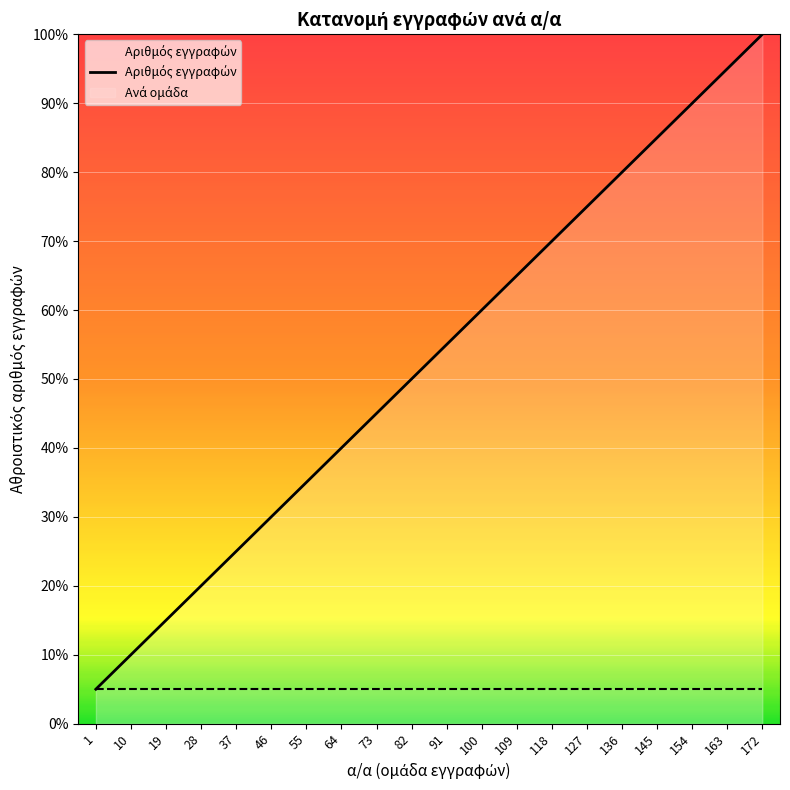

True or false: there are more than 2 points higher than both neighbors.

False